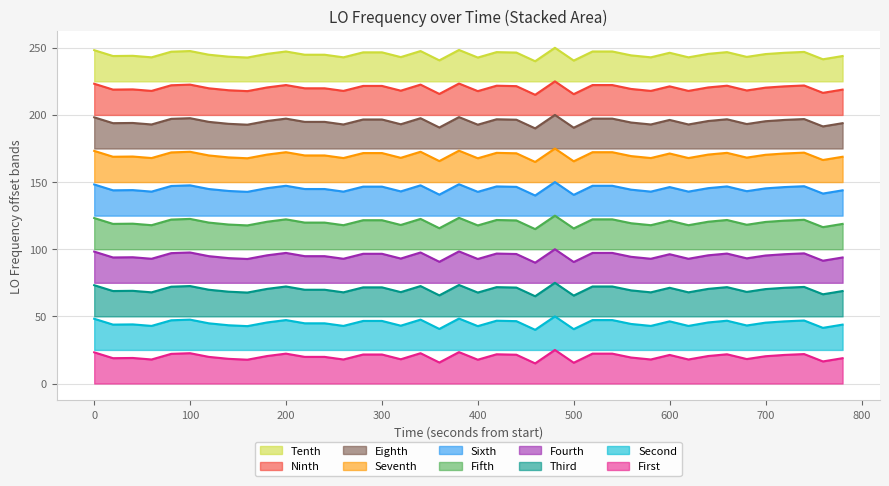

How many lines are shown in the chart?

10